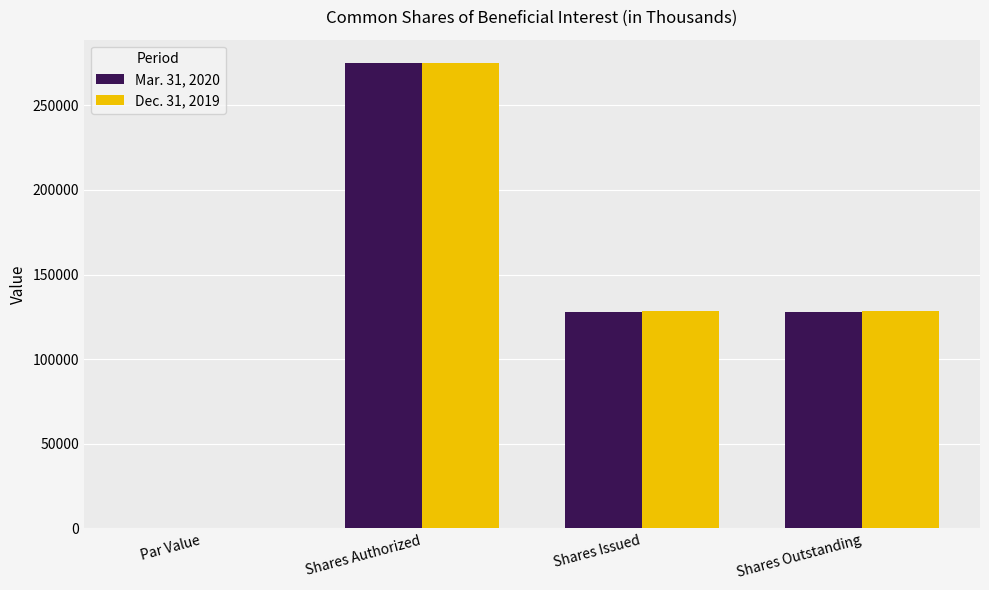

The Dec. 31, 2019 series shows 275000.0 at Shares Authorized. True or false?

True